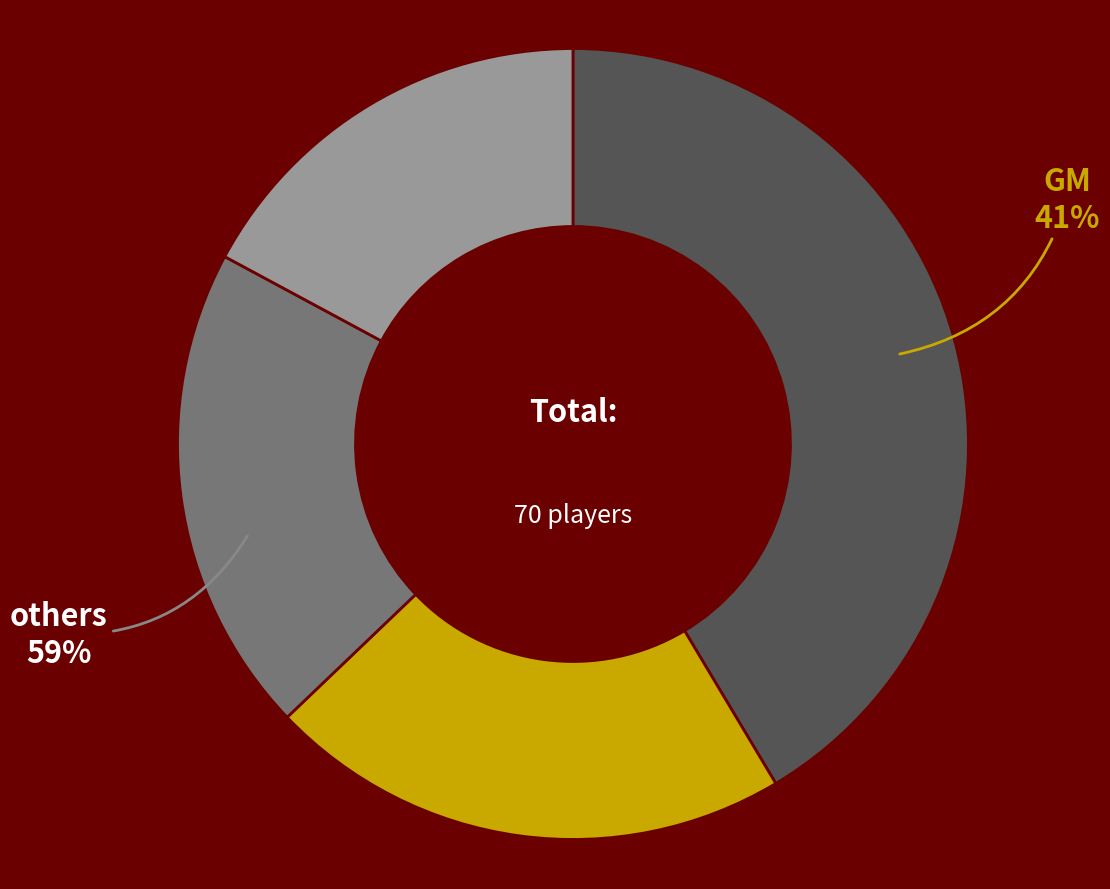

Which slice is the largest?

GM